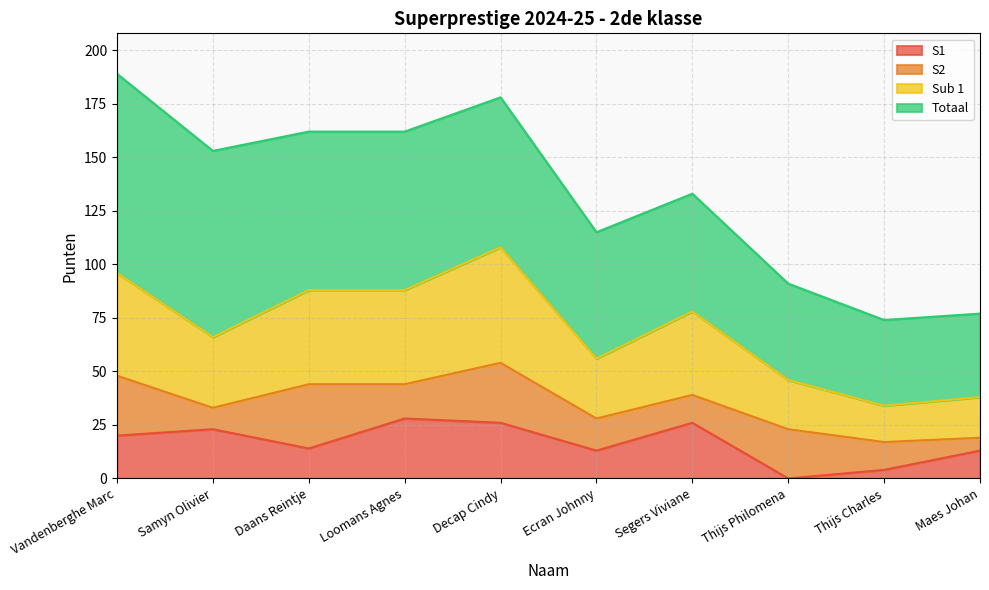

What is the difference between the maximum and second lowest values in the S1 series?

24